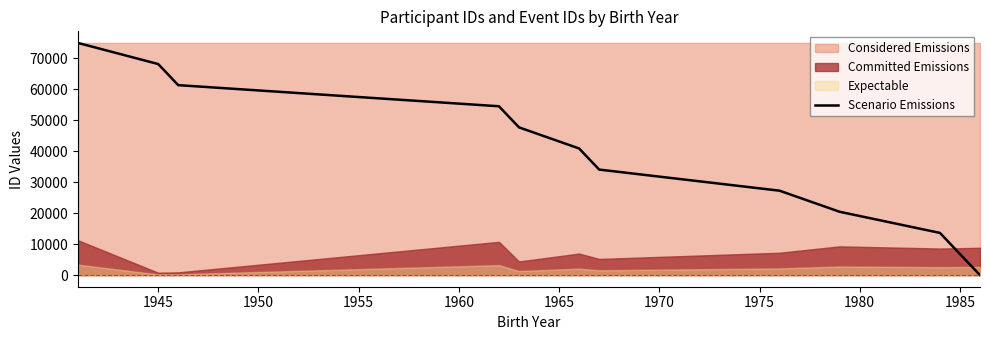

How many data points are less than 40858?

6